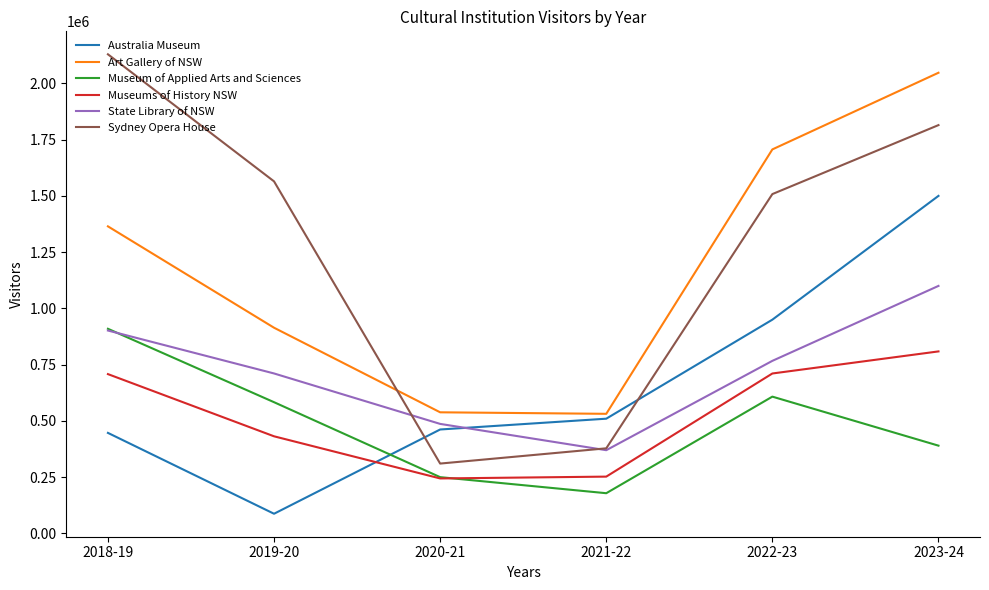

The value of Museums of History NSW at 2021-22 is 252614. True or false?

True